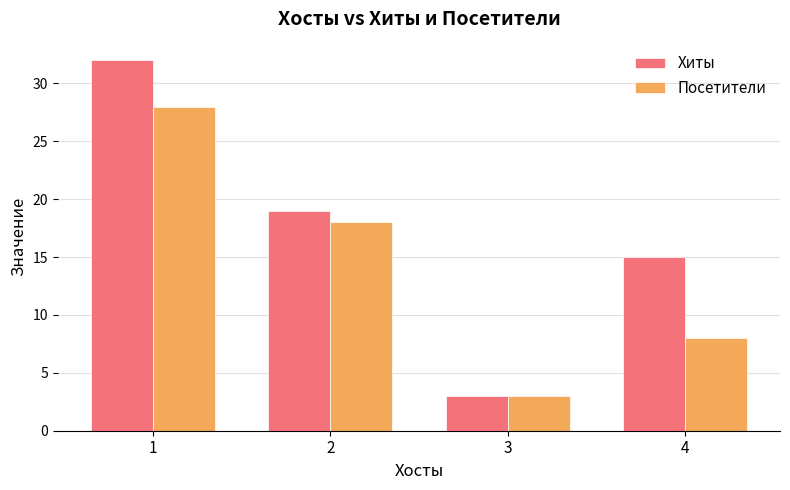

What is the maximum value for Посетители?

28